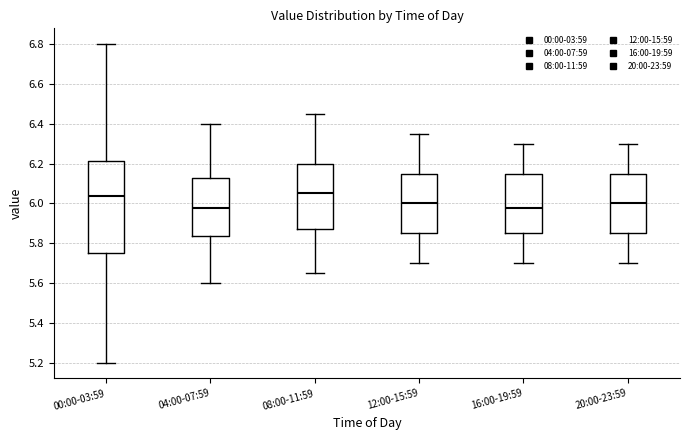

Reading left to right, read every box against the y-axis: the position of its median line, the range the box covers, and the ends of its whiskers. The values are not printed on the chart, so give them approximately, as read against the axis.

00:00-03:59: median 6.04, box 5.76 to 6.22, whiskers 5.20 to 6.80
04:00-07:59: median 5.98, box 5.84 to 6.12, whiskers 5.60 to 6.40
08:00-11:59: median 6.06, box 5.88 to 6.20, whiskers 5.66 to 6.46
12:00-15:59: median 6.00, box 5.86 to 6.16, whiskers 5.70 to 6.36
16:00-19:59: median 5.98, box 5.86 to 6.16, whiskers 5.70 to 6.30
20:00-23:59: median 6.00, box 5.86 to 6.16, whiskers 5.70 to 6.30